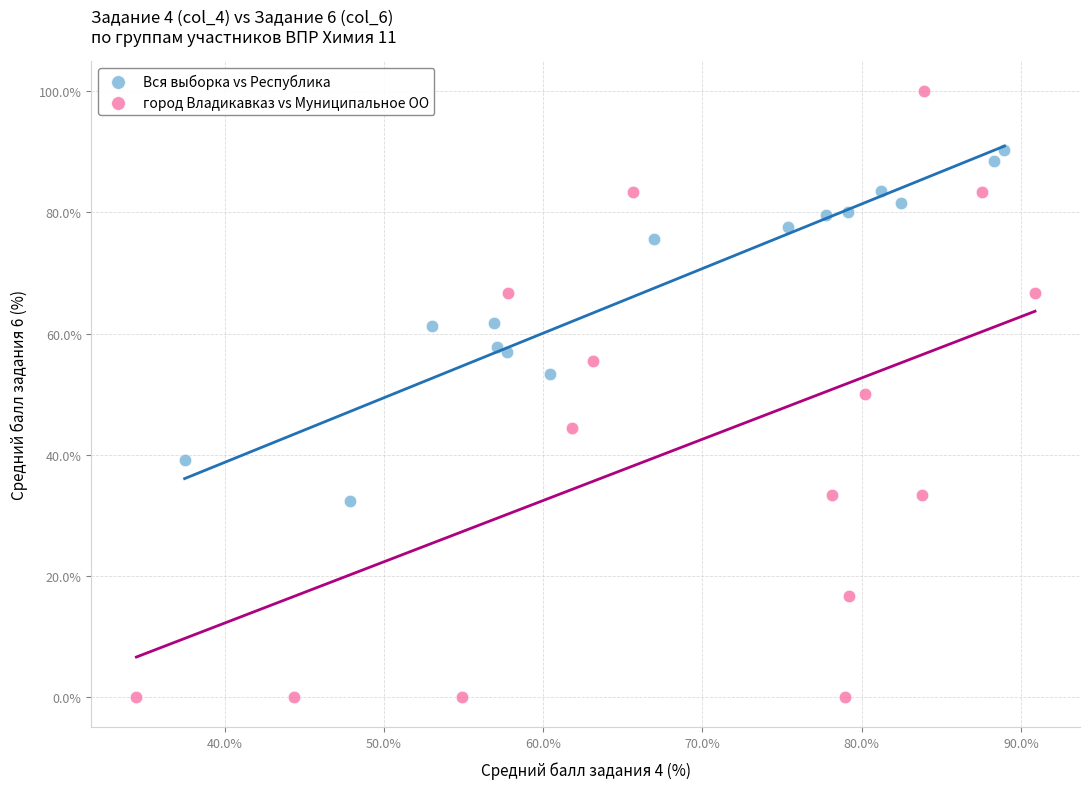

Which series reaches the maximum Y coordinate?

город Владикавказ vs Муниципальное ОО